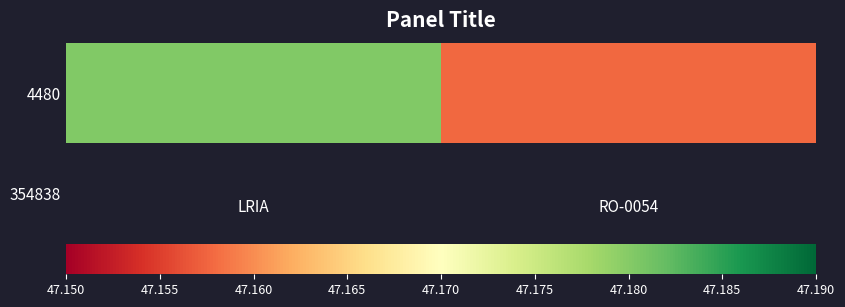

Reading left to right, what are all the values shown in this chart?

47.2	47.2